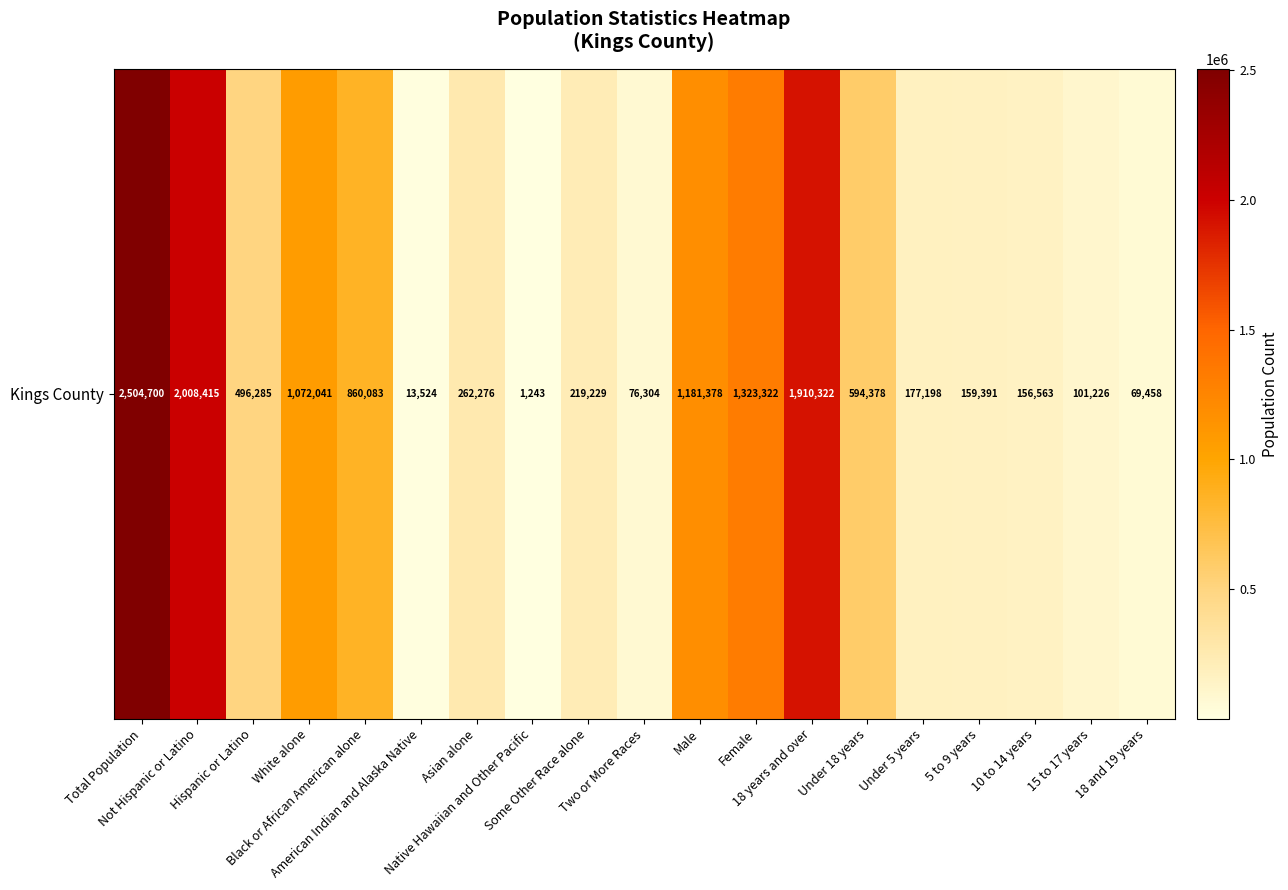

The chart shows a value of 611 at Native Hawaiian and Other Pacific. True or false?

False